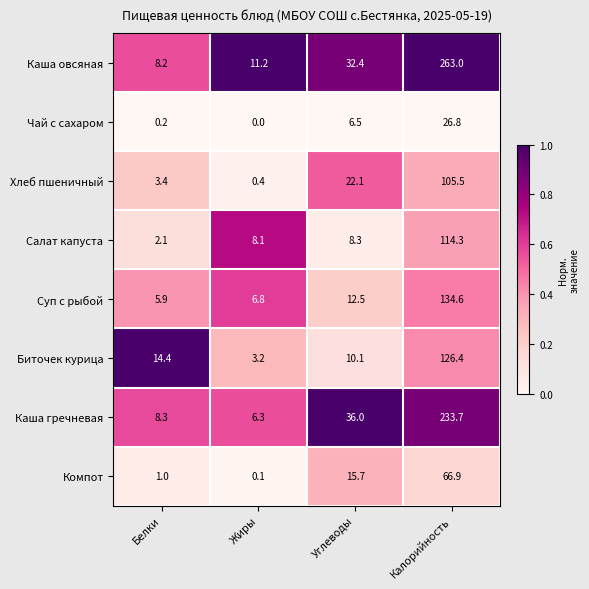

Which category has the highest value across all series?

Калорийность